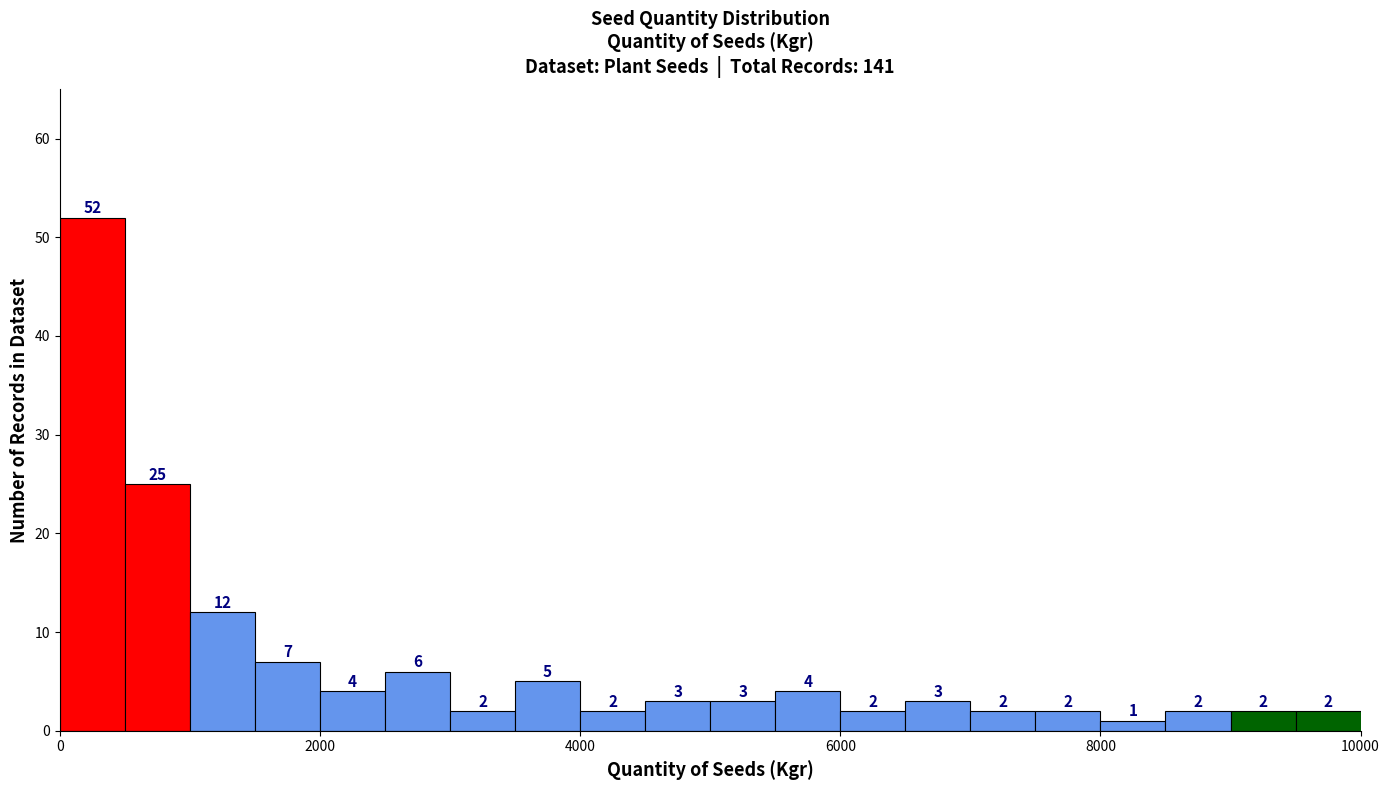

Read against the x-axis, roughly where is the centre of the tallest bar?

200